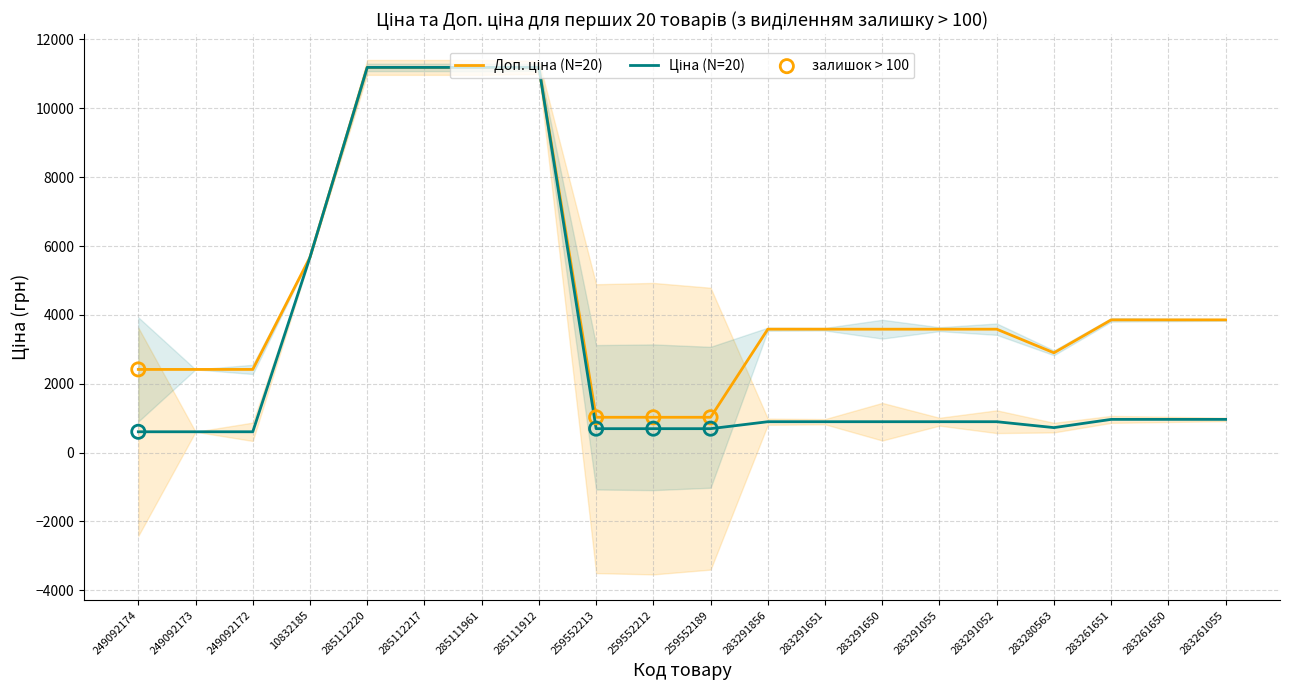

Which series has the largest Y range (max minus min)?

Ціна